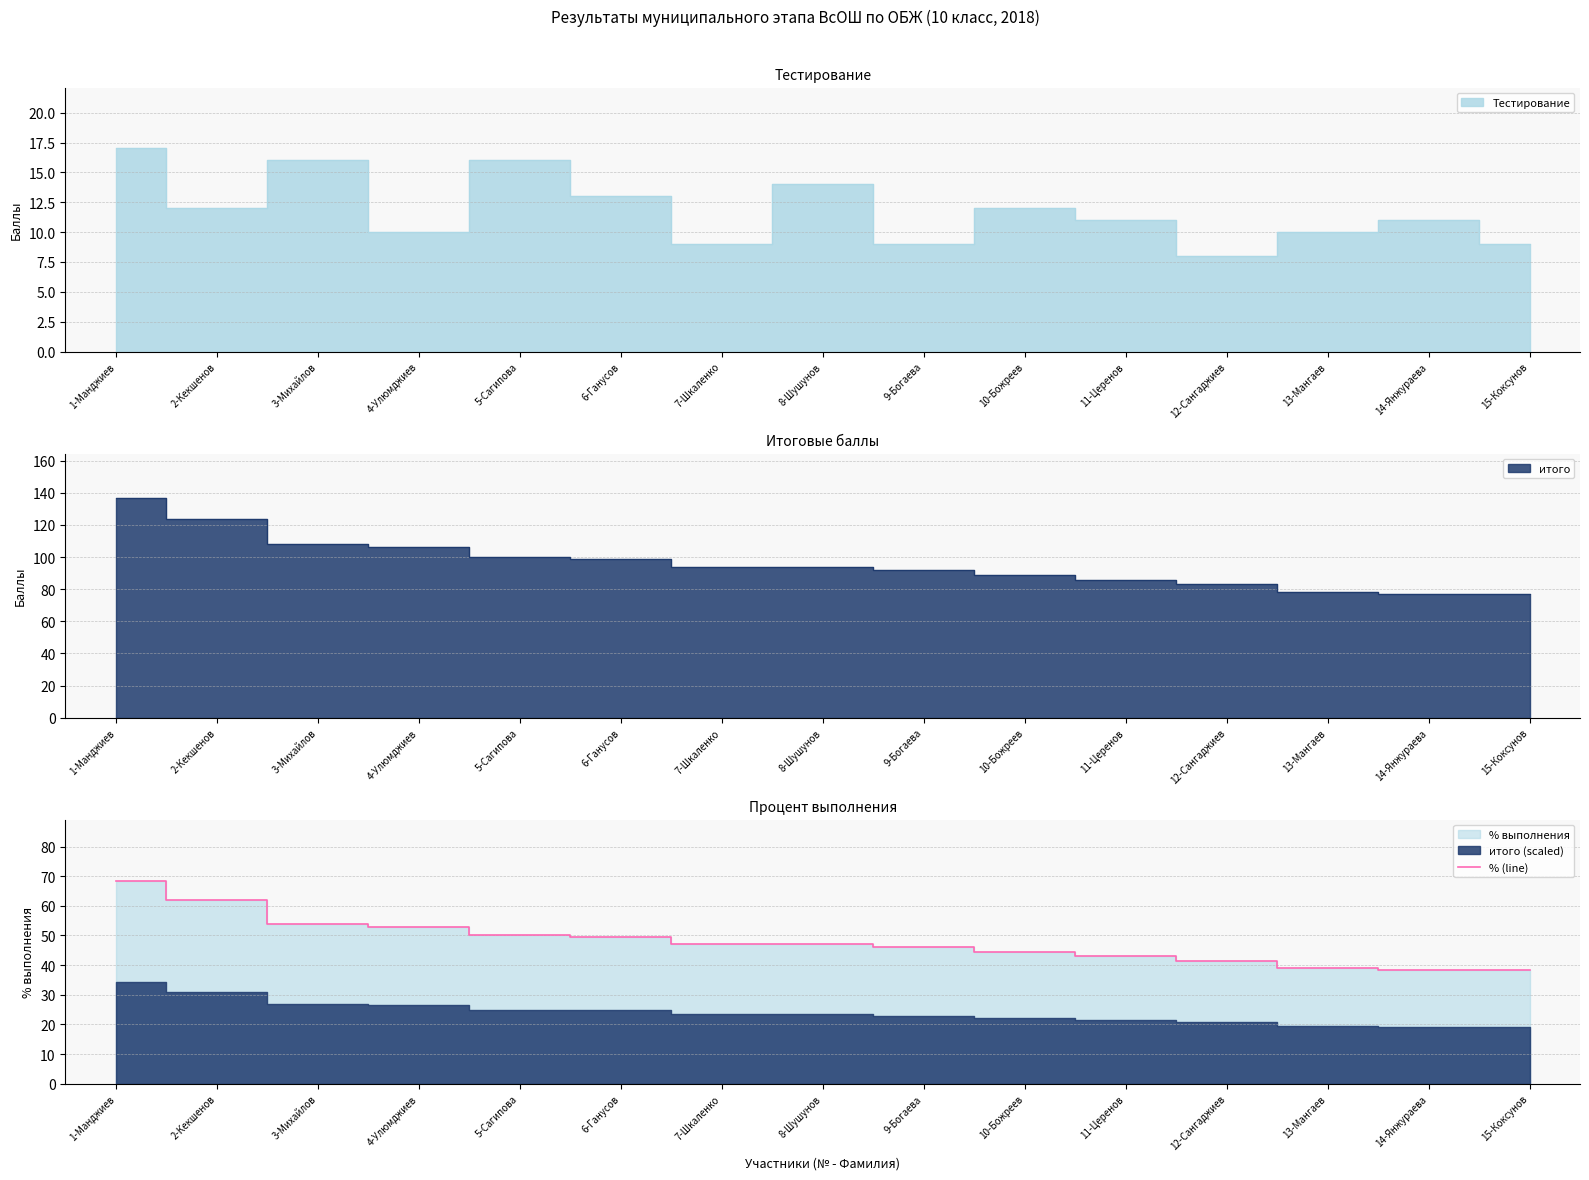

What is the sum of the values at 14-Янжураева and 12-Сангаджиев?

80.0